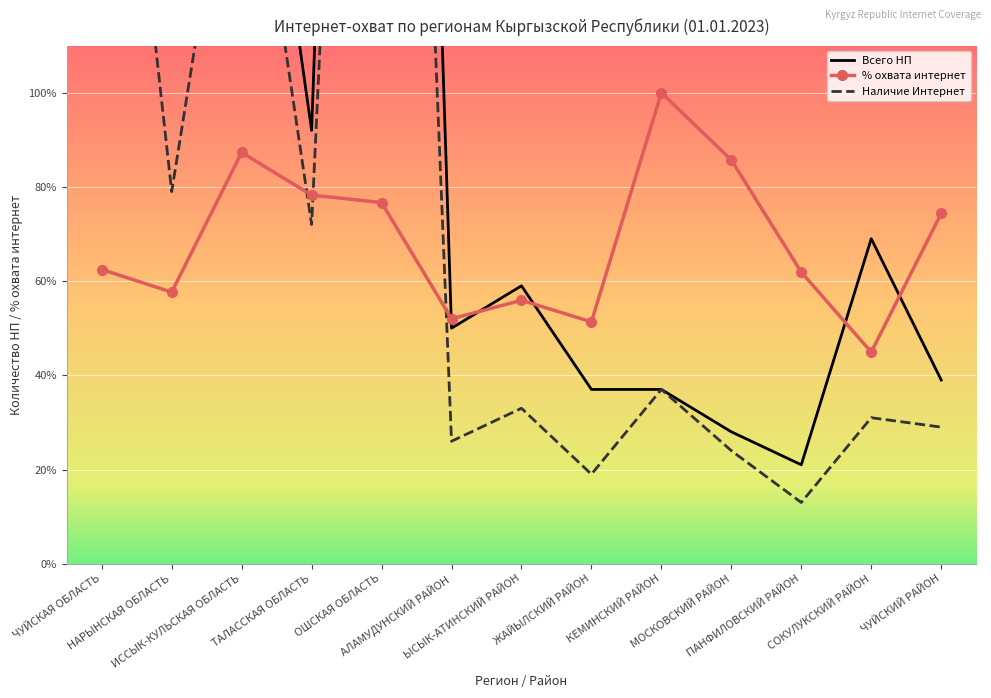

Is this an area chart (filled region under the line)?

No